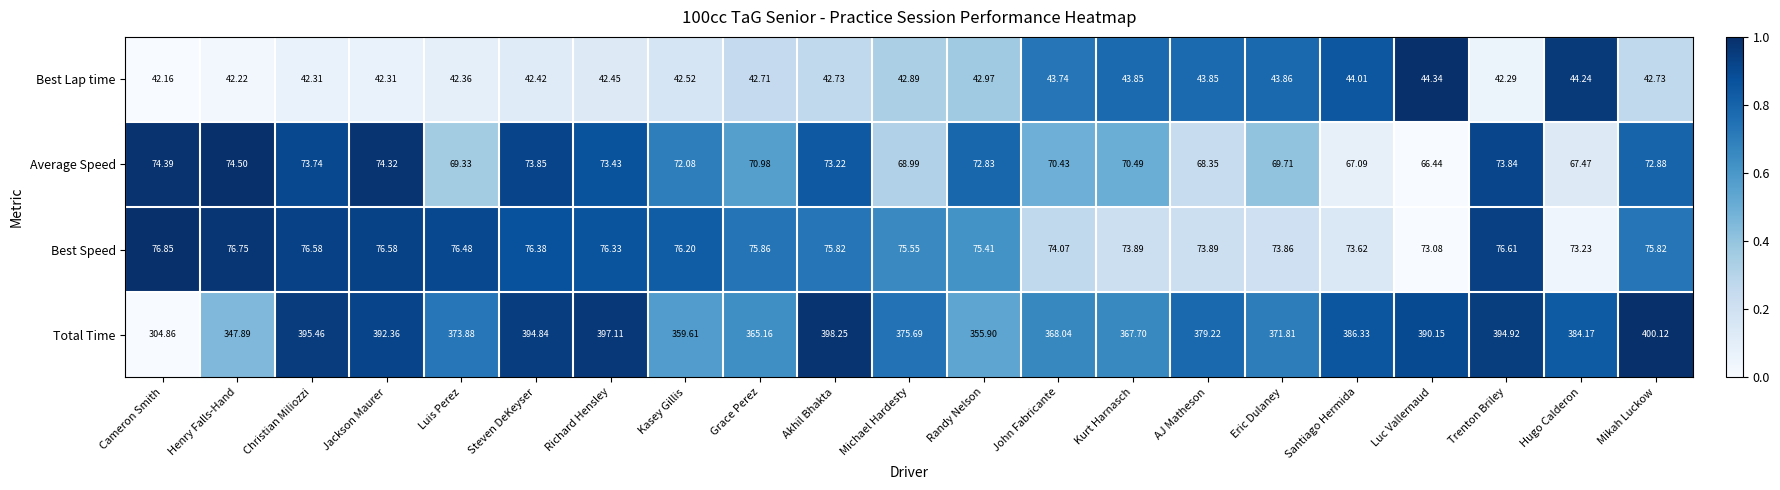

Which category has the lowest value in the Total Time series?

Cameron Smith